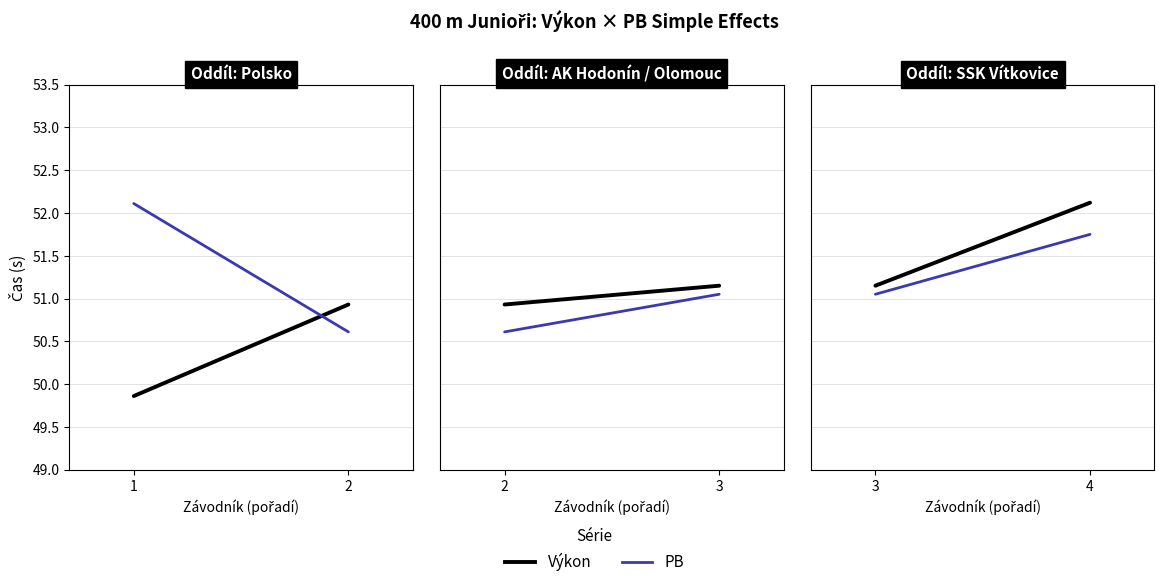

How many categories are shown in the chart?

2